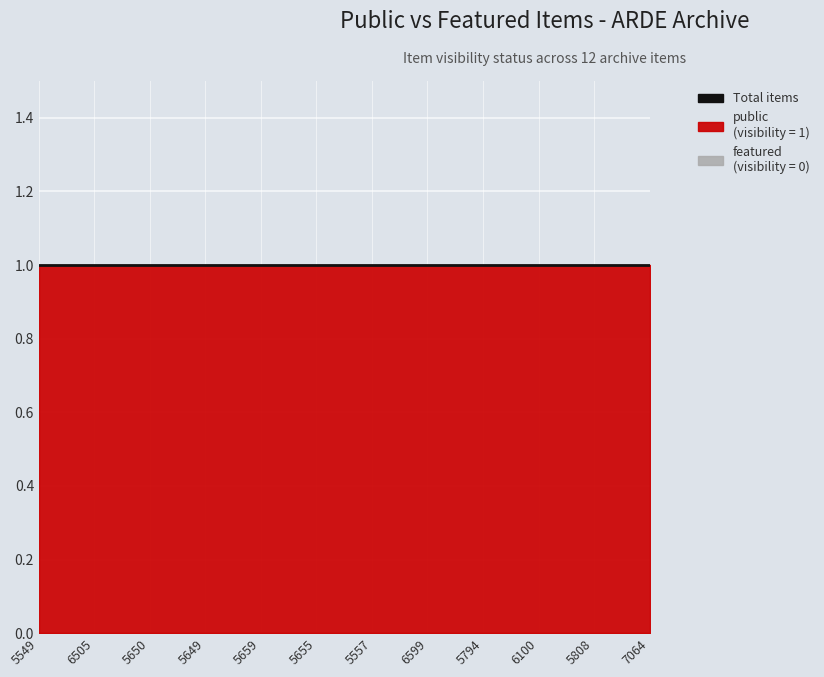

What is the sum of all public values?

12